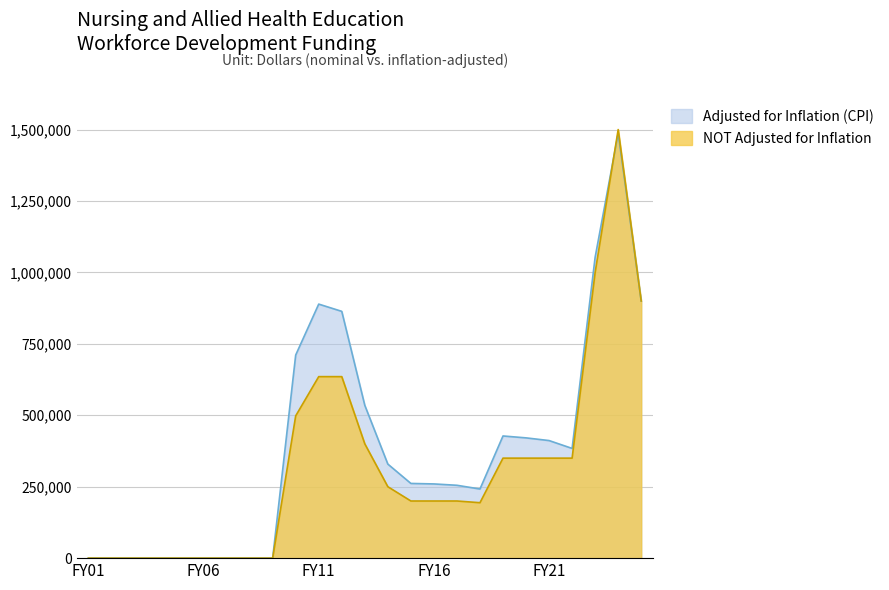

True or false: Adjusted for Inflation (CPI) and NOT Adjusted for Inflation cross at least once.

True